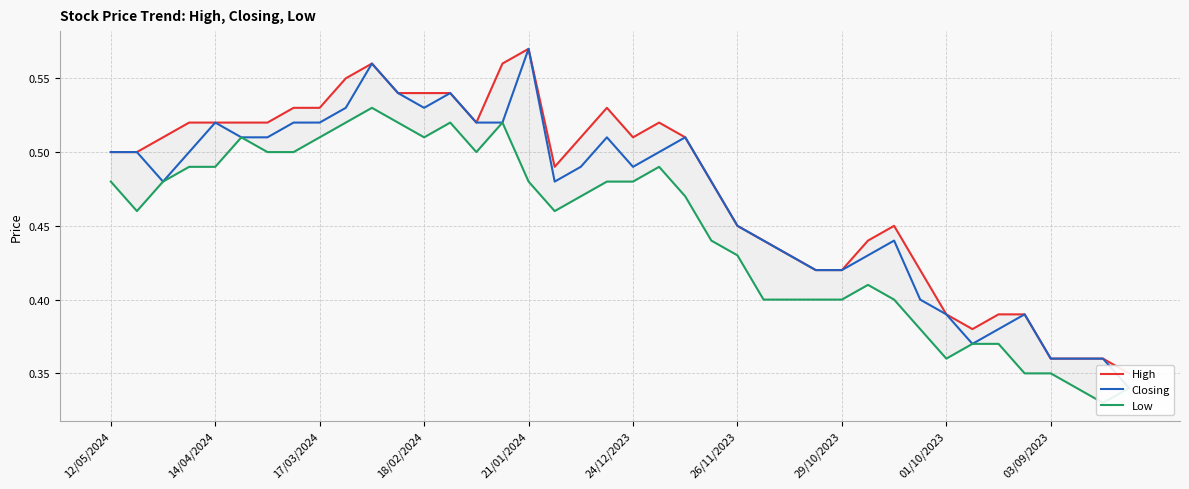

The value of Low at 24/12/2023 is 0.8. True or false?

False